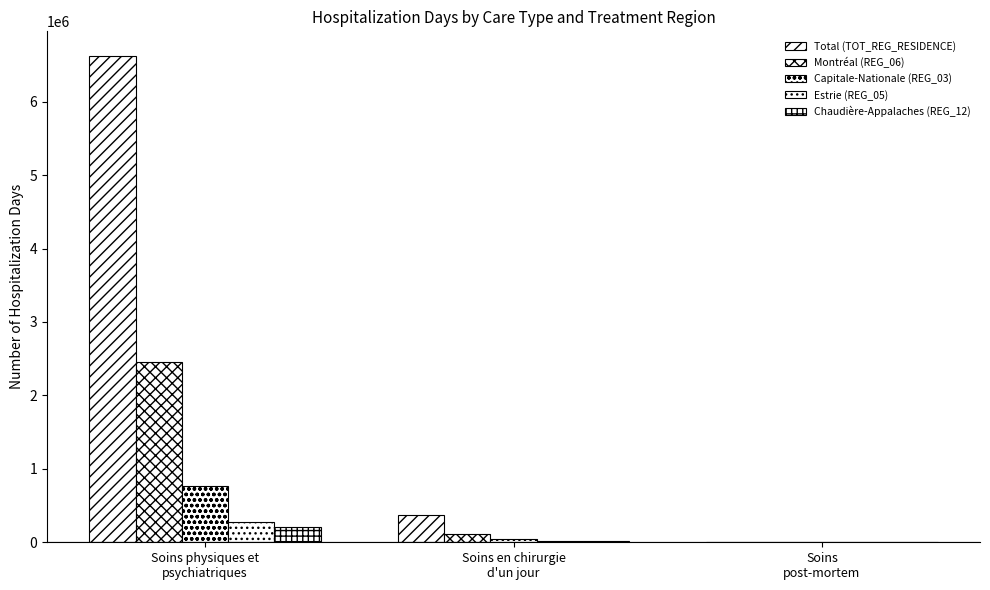

What is the difference between the Capitale-Nationale (REG_03) values at Soins physiques et
psychiatriques and Soins en chirurgie
d'un jour?

722642